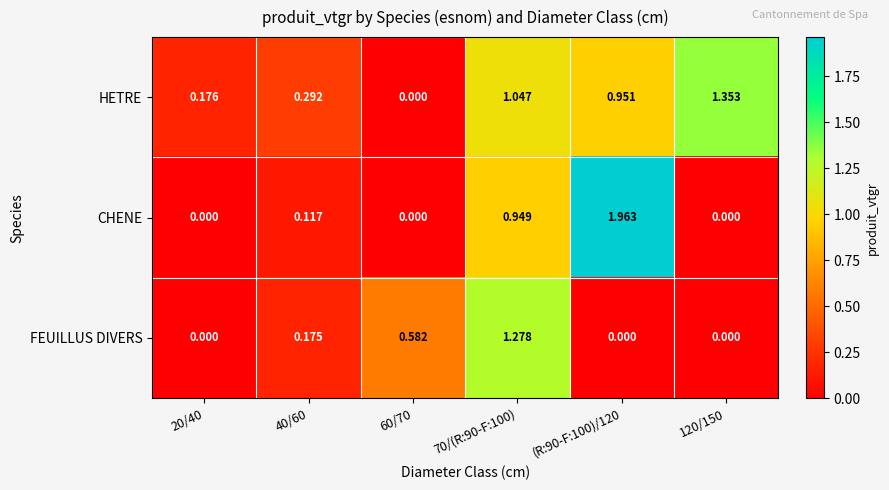

Which series has the largest total across all categories?

HETRE